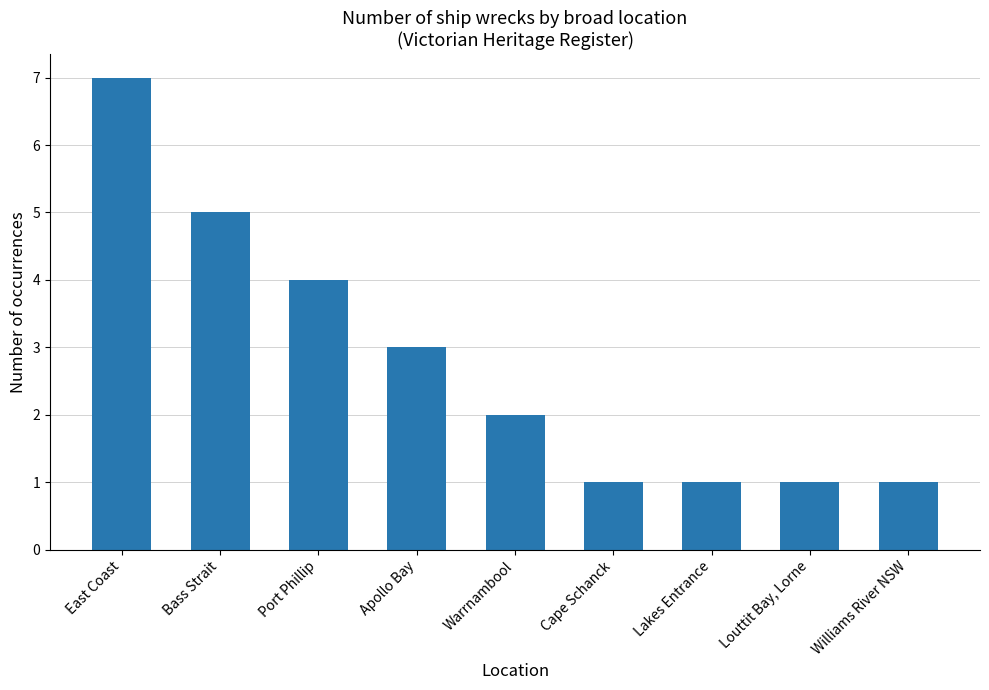

Reading left to right, transcribe all the data shown in this chart.

East Coast=7	Bass Strait=5	Port Phillip=4	Apollo Bay=3	Warrnambool=2	Cape Schanck=1	Lakes Entrance=1	Louttit Bay, Lorne=1	Williams River NSW=1